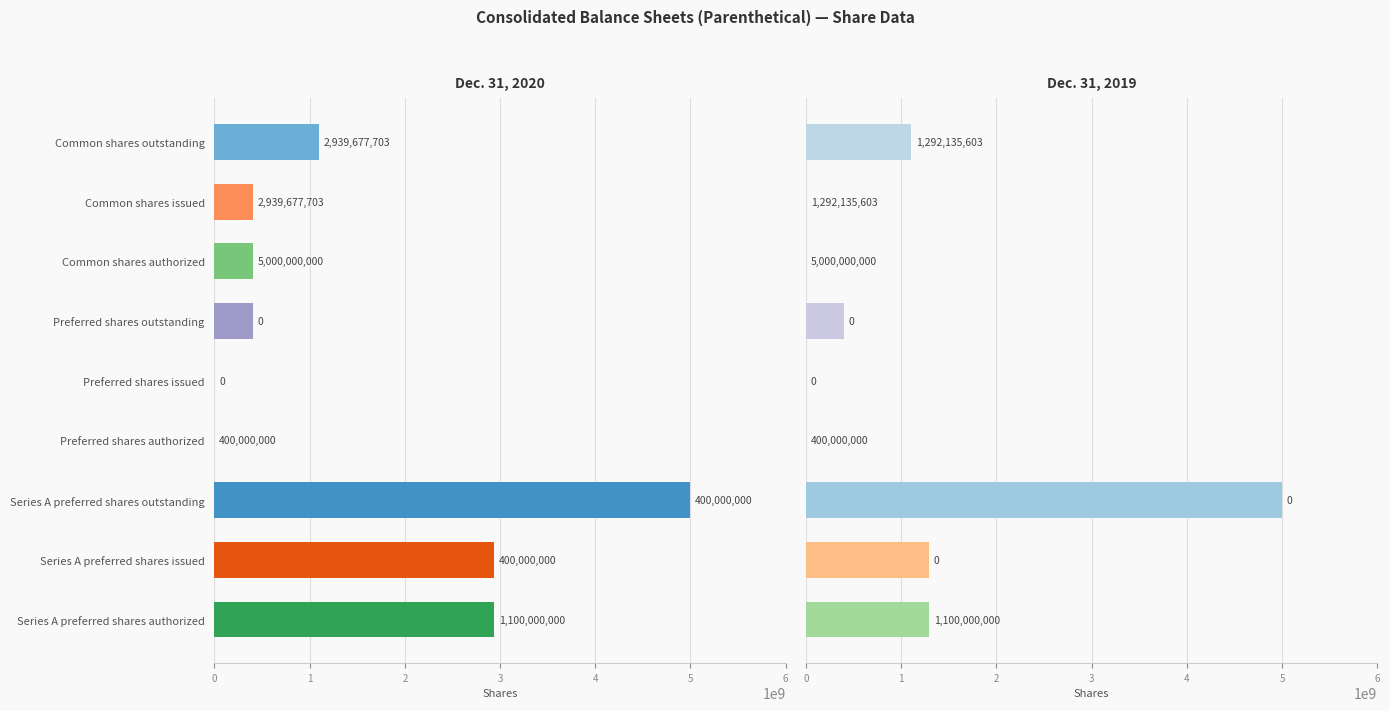

What is the sum of all Dec. 31, 2020 values?

13179355406